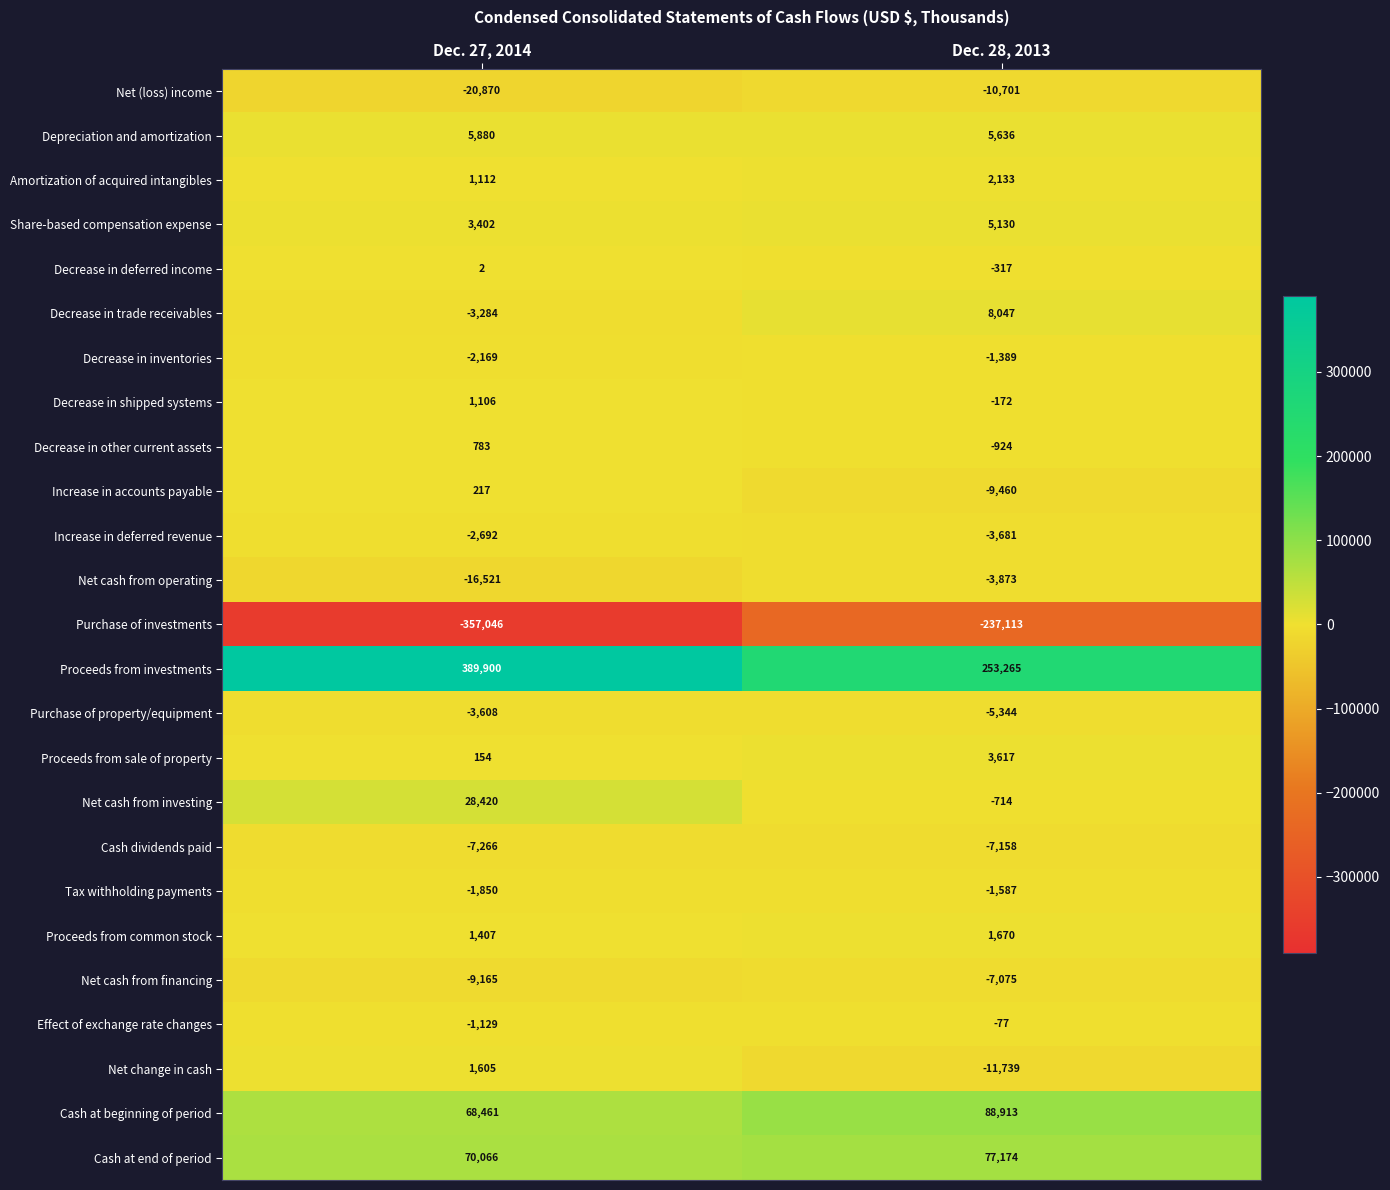

True or false: Purchase of property/equipment has a value of -3608 at Dec. 27, 2014.

True